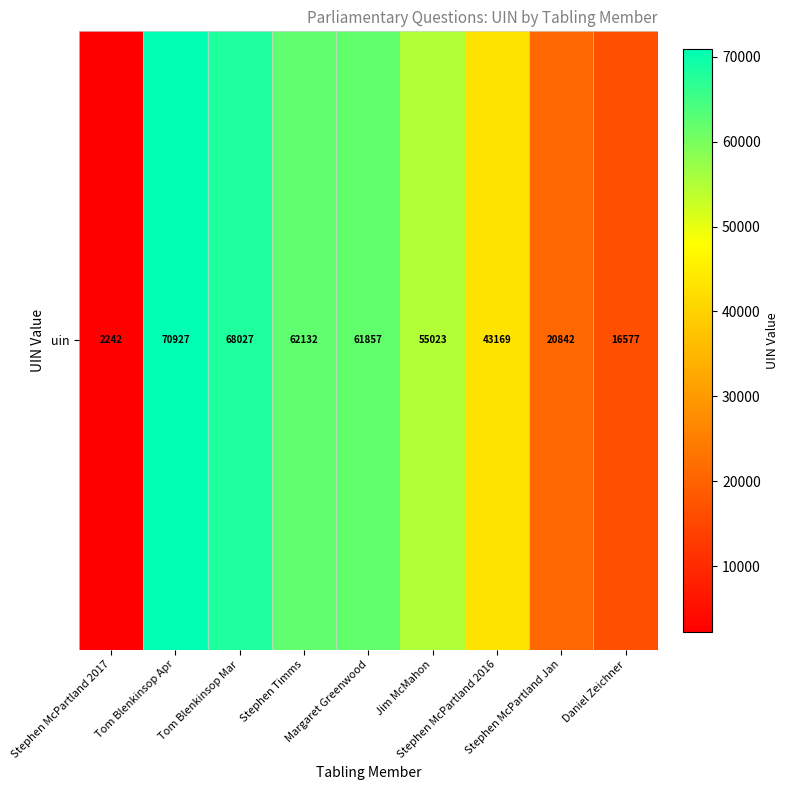

Reading left to right, list all the values displayed in this chart.

2242	70927	68027	62132	61857	55023	43169	20842	16577